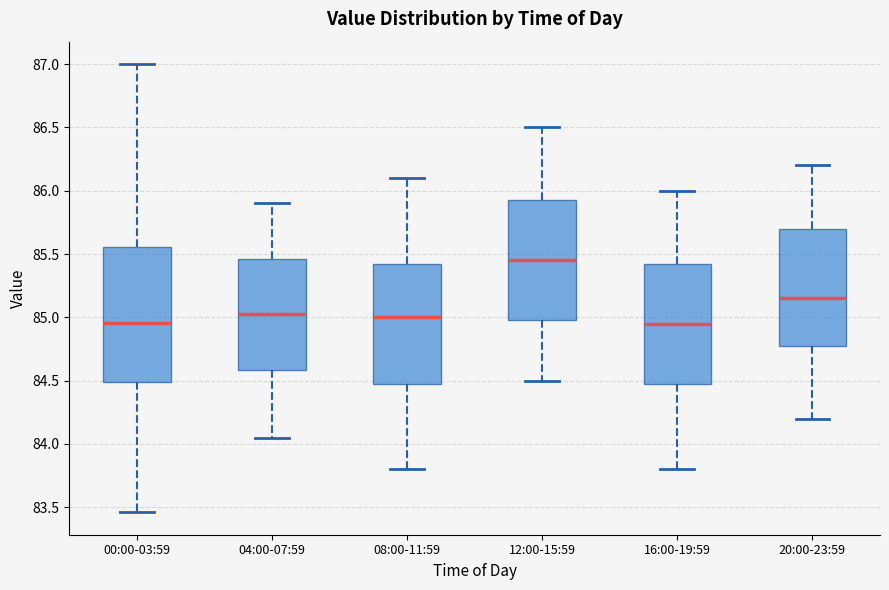

Where does the median line of the box for 00:00-03:59 sit on the y-axis? The values are not printed on the chart, so give them approximately, as read against the axis.

84.95